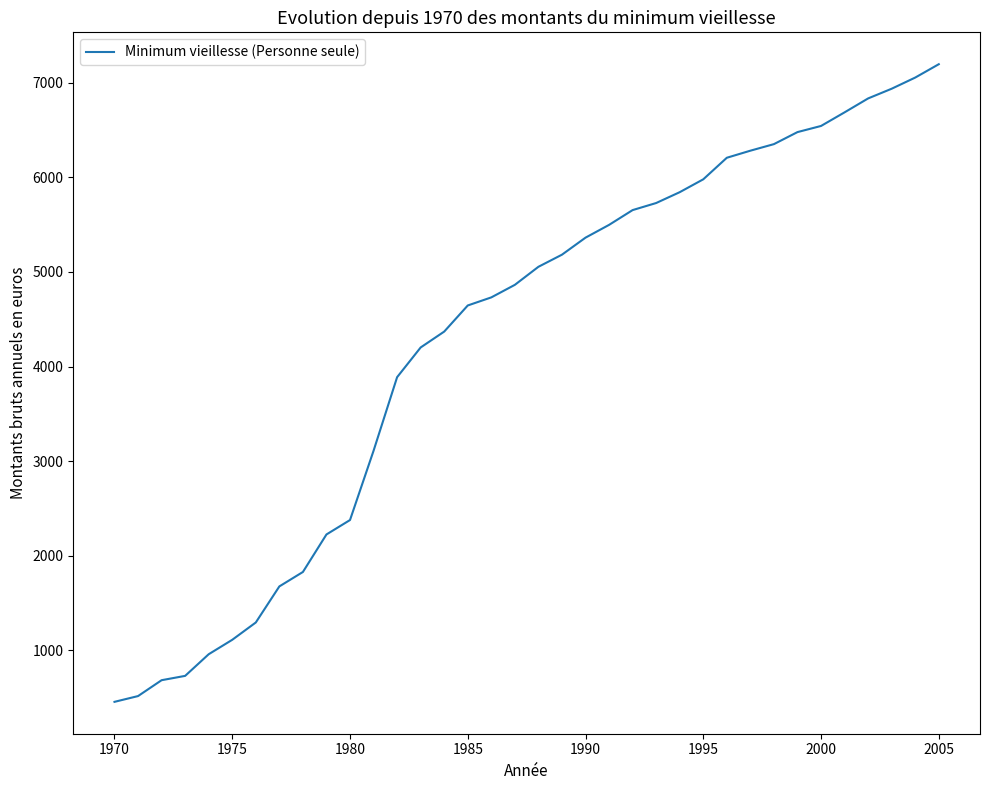

True or false: there are more than 2 points higher than both neighbors.

False